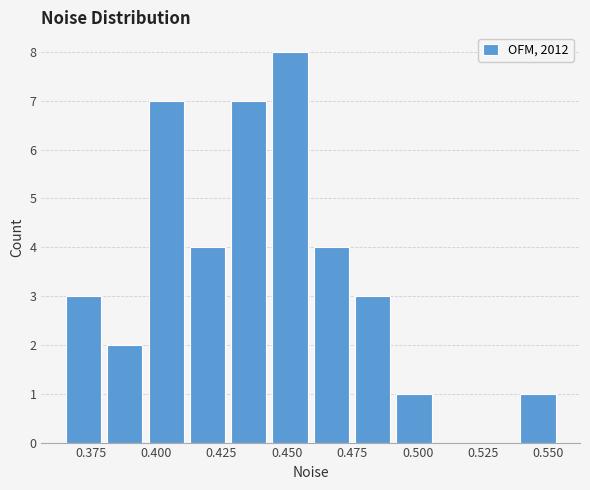

Read against the x-axis, roughly where is the centre of the tallest bar?

0.450